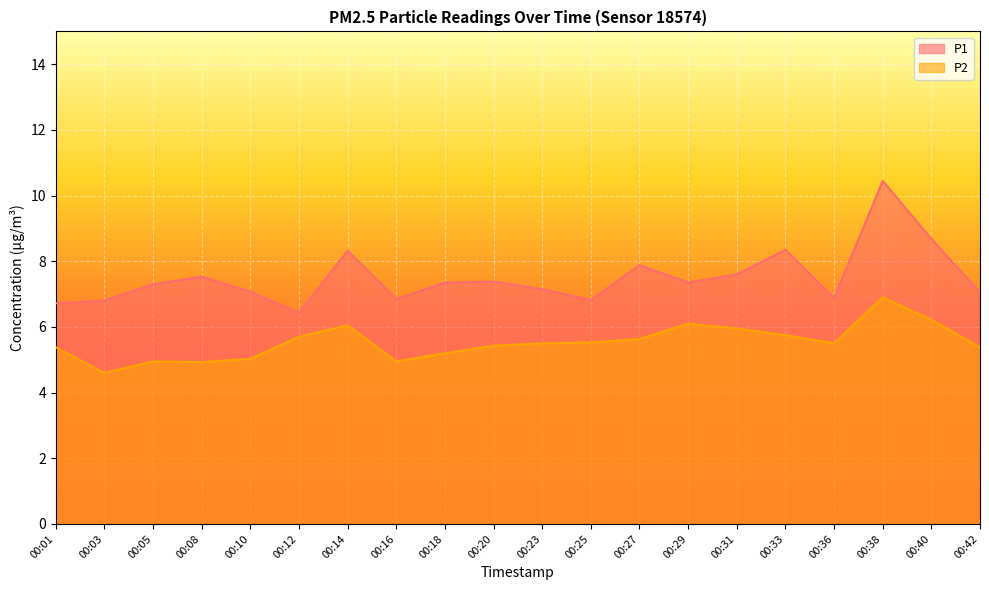

Between 00:23 and 00:20, which is larger?

00:20